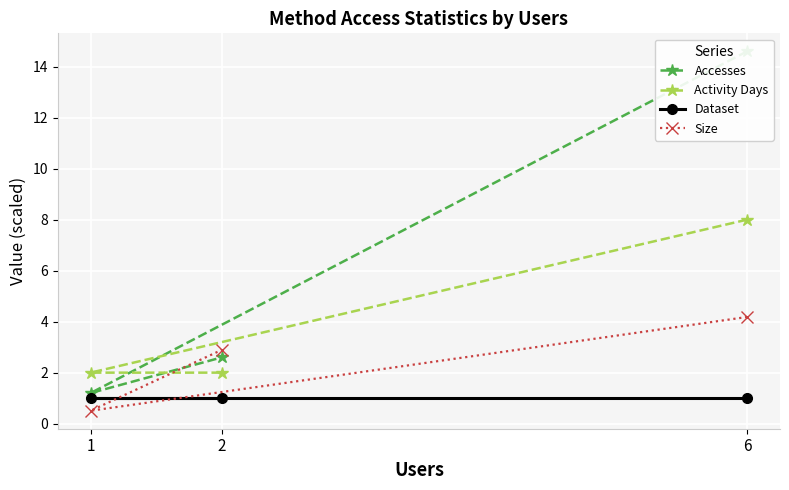

Rank the series at 6 from lowest to highest value.

Dataset, Size, Activity Days, Accesses